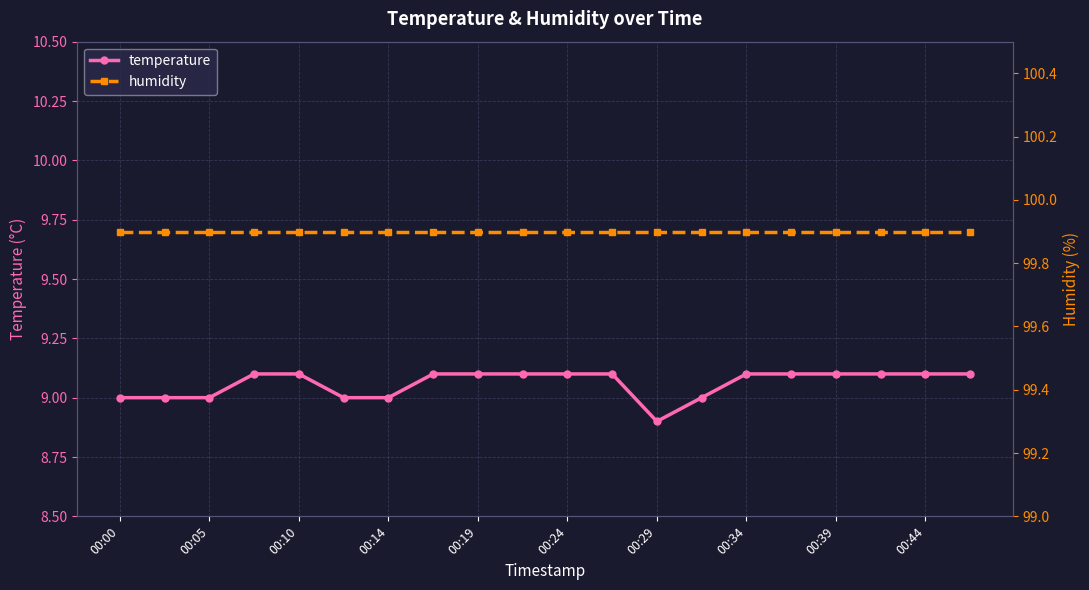

Which category has the highest value across all series?

00:00